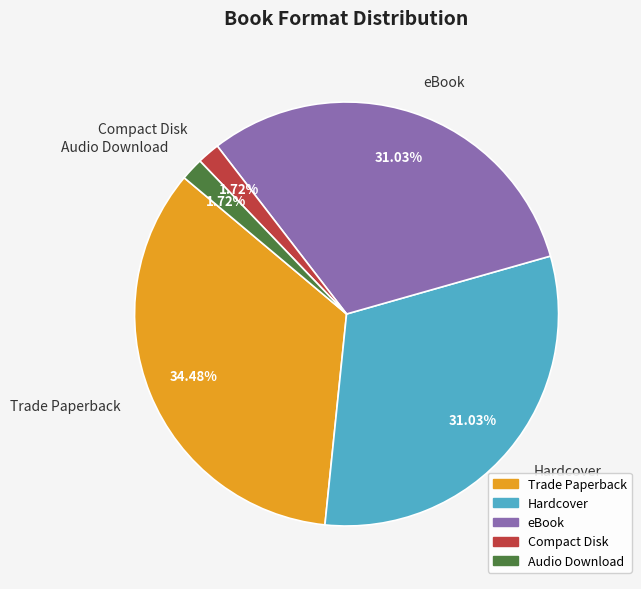

Do Audio Download and Compact Disk together represent more than half of the pie?

No